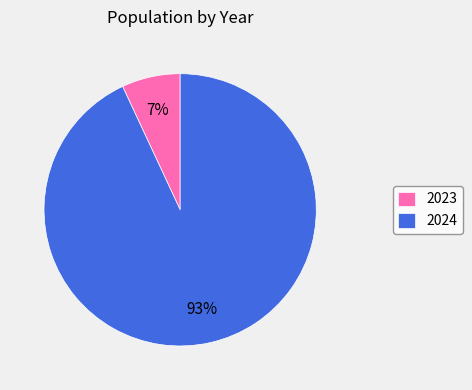

Is it true that 2023 is 14% of the pie?

False